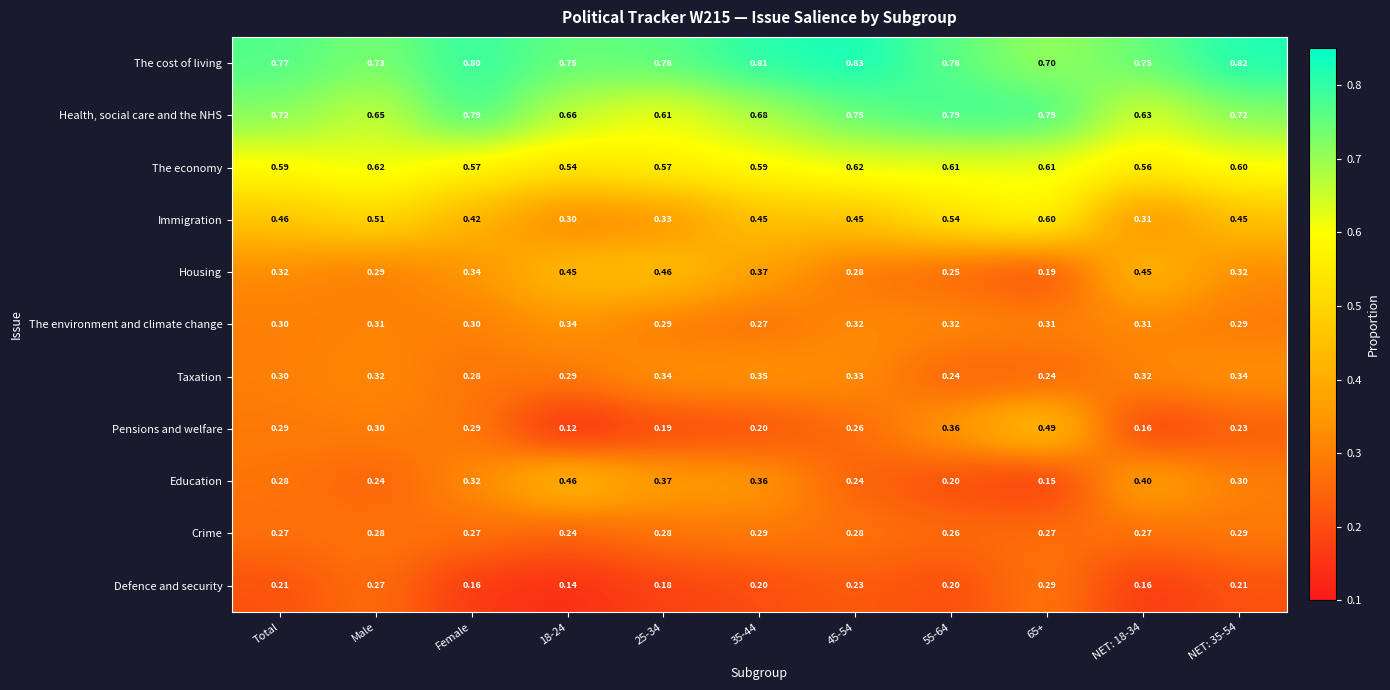

Which series changed the most between Total and 25-34?

Housing